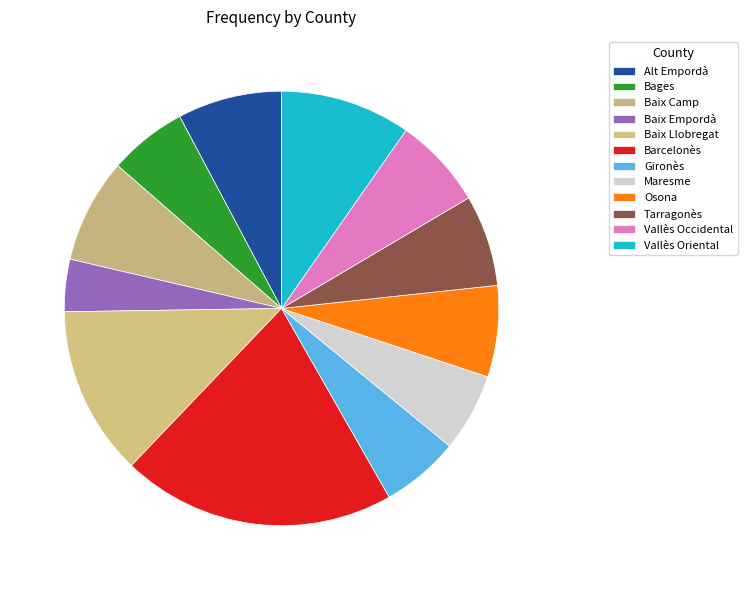

True or false: Maresme accounts for 1% of the total.

False